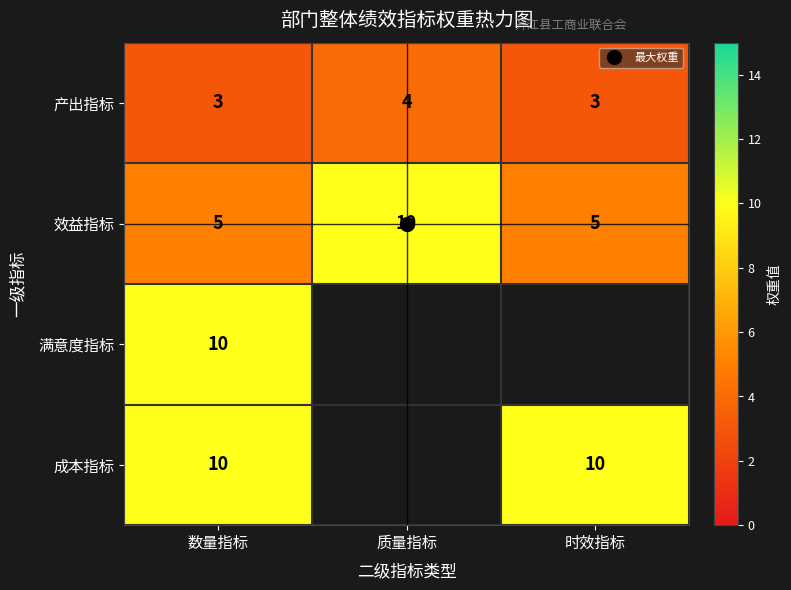

At which label is 满意度指标 closest to 10?

数量指标